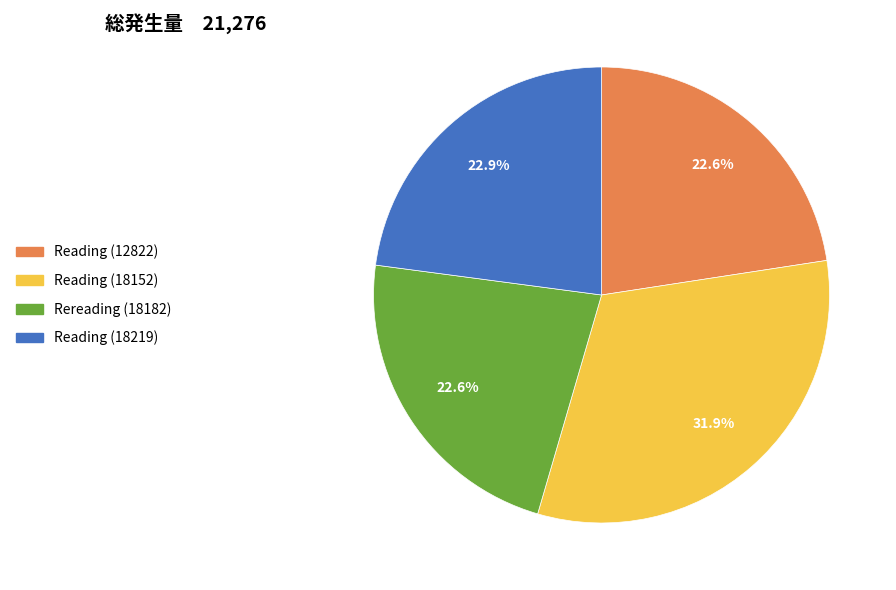

Approximately how many times larger is the value at Rereading (18182) compared to Reading (18219)?

1.0